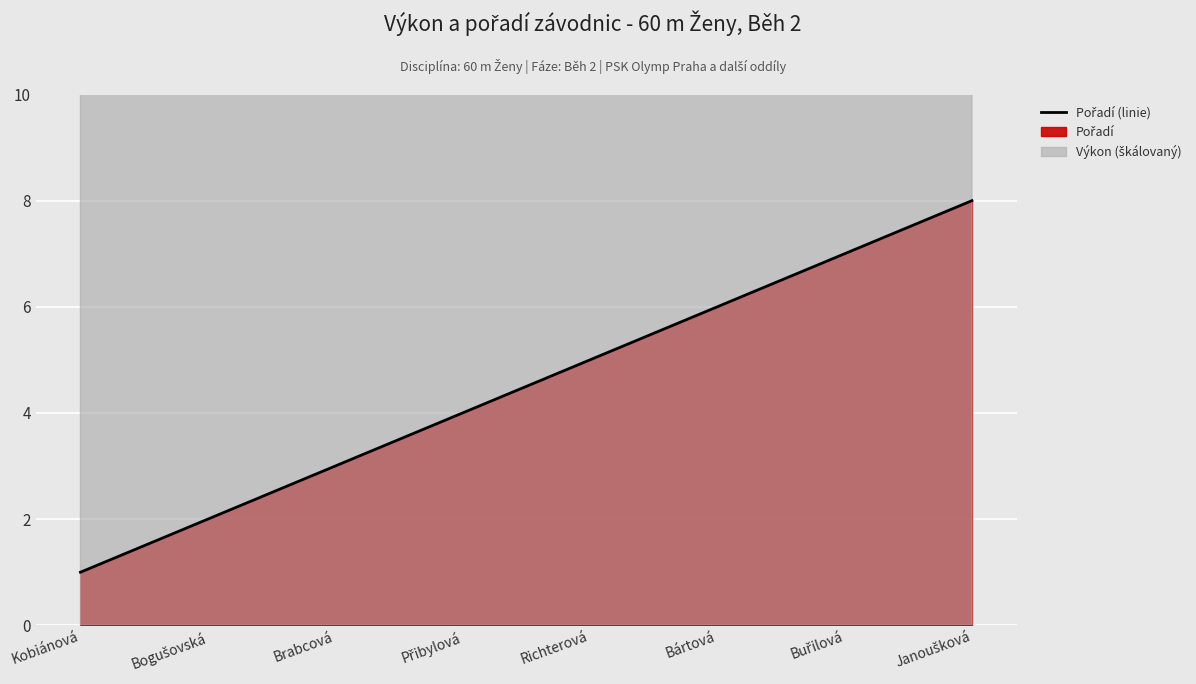

List the labels in order of value, largest first.

Janoušková, Buřilová, Bártová, Richterová, Přibylová, Brabcová, Bogušovská, Kobiánová